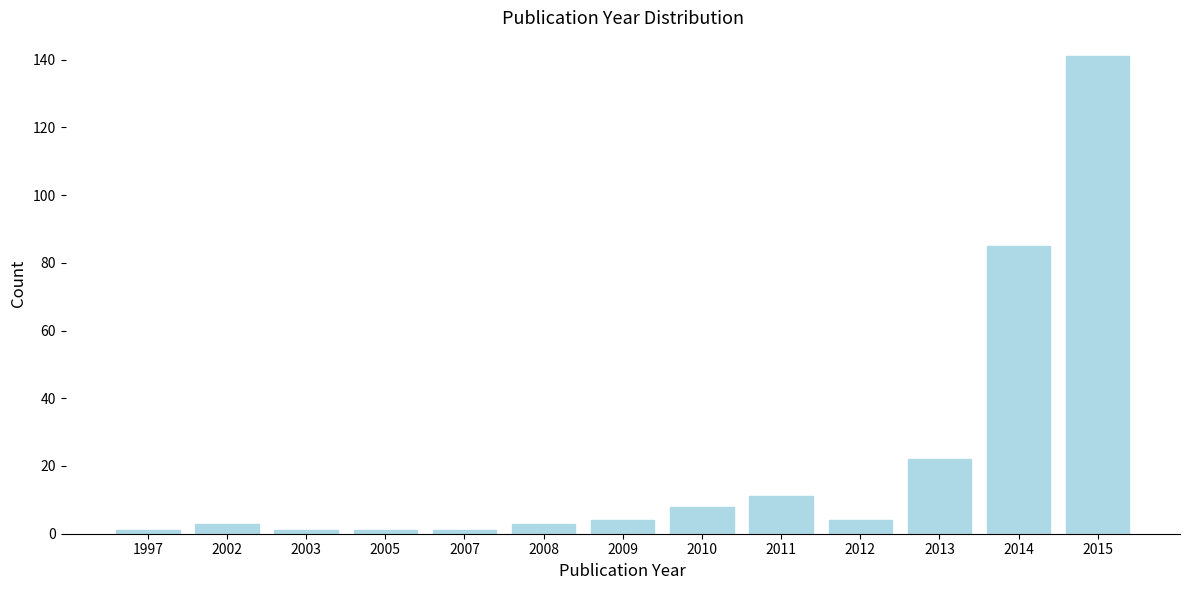

Reading right to left, what are all the values shown in this chart?

2015=141	2014=85	2013=22	2012=4	2011=11	2010=8	2009=4	2008=3	2007=1	2005=1	2003=1	2002=3	1997=1